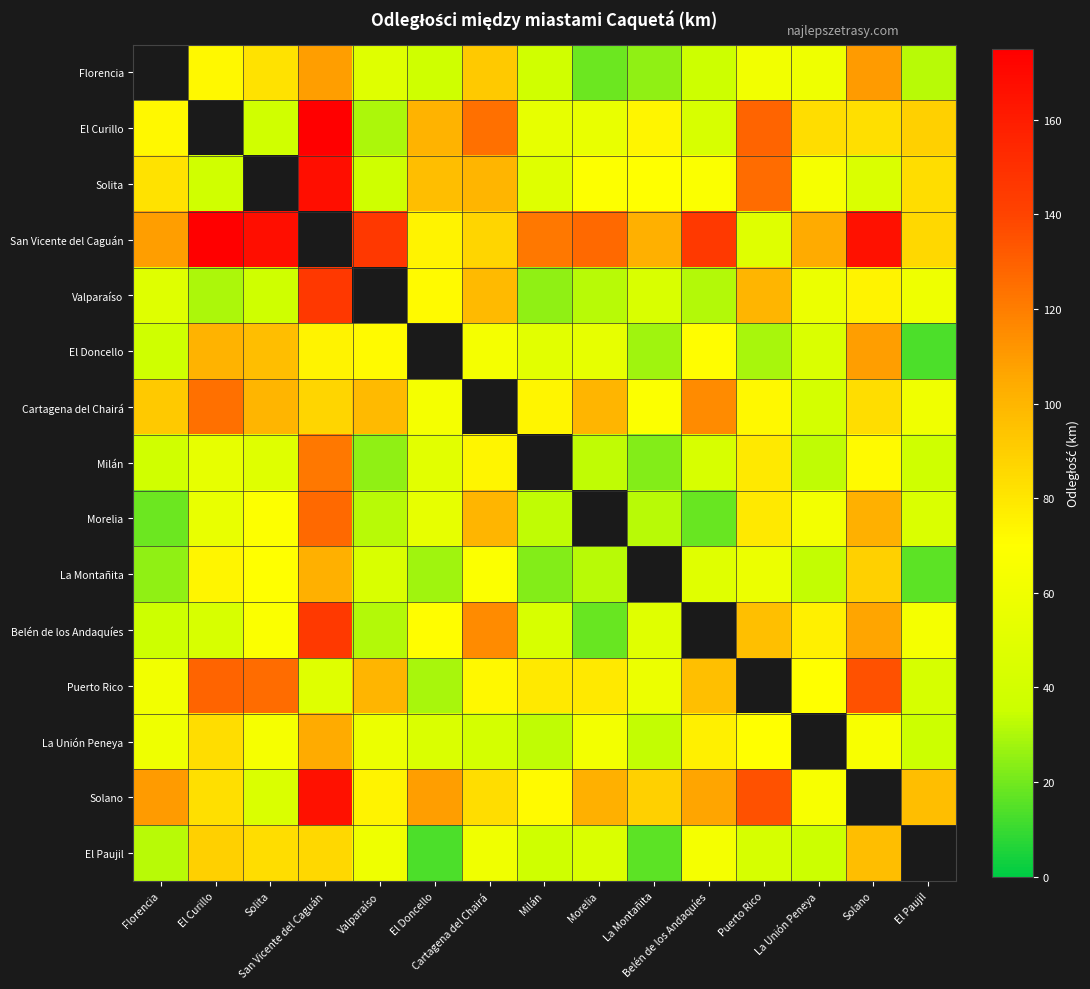

At which label does Valparaíso reach its minimum?

Milán